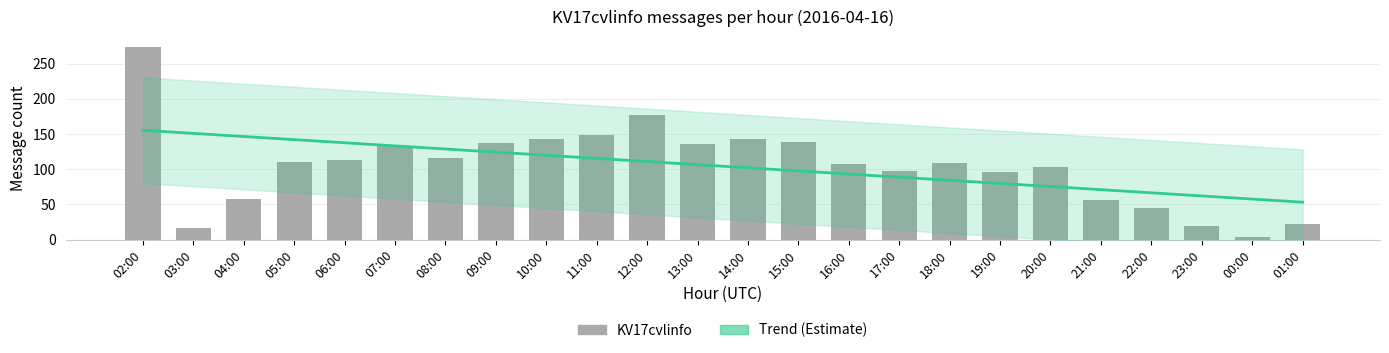

Which has a higher value, 21:00 or 03:00?

21:00